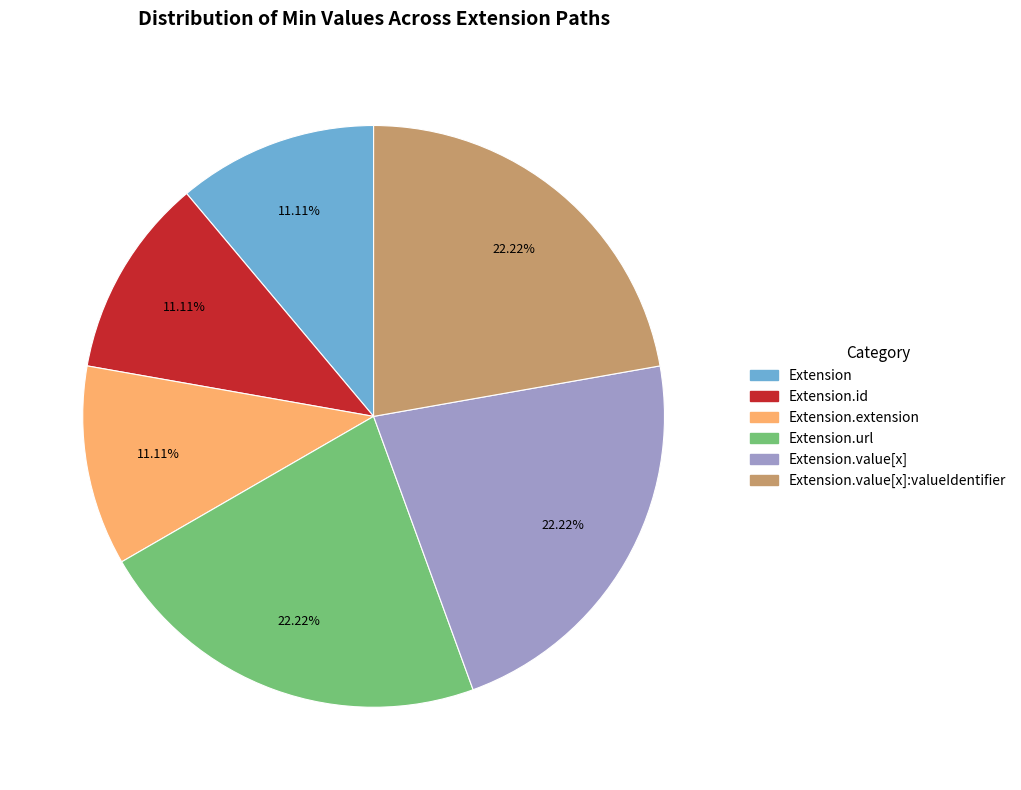

How many segments does this pie chart have?

6